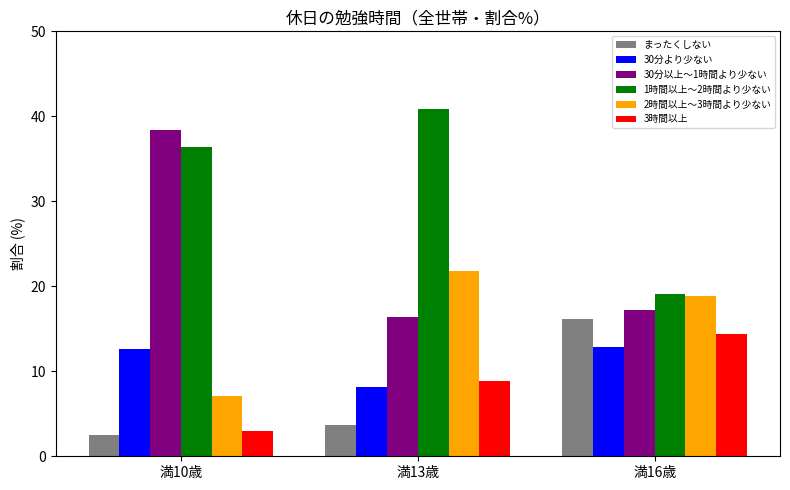

The value of 1時間以上～2時間より少ない at 満16歳 is 6.1. True or false?

False